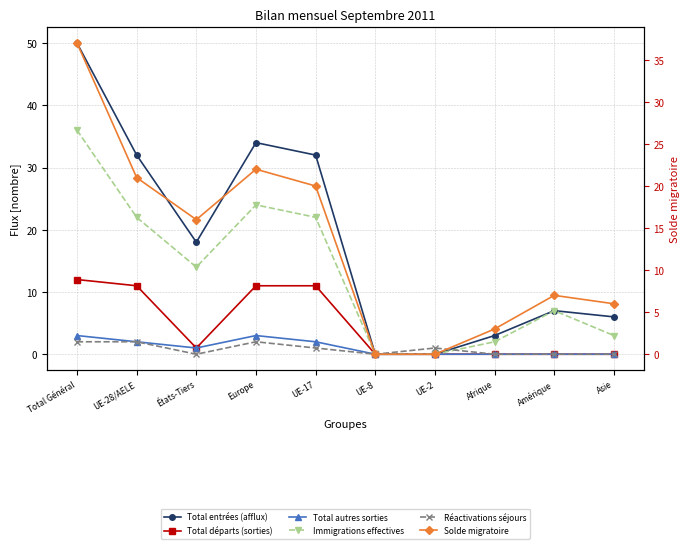

At which label does Réactivations séjours reach its peak?

Total Général